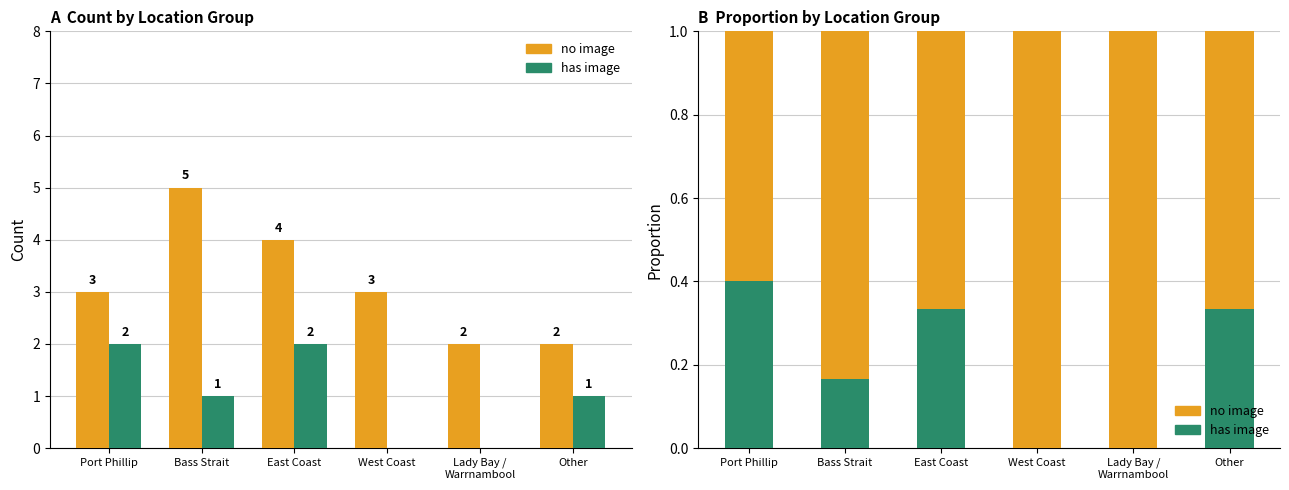

Which label corresponds to the smallest value in the chart?

West Coast